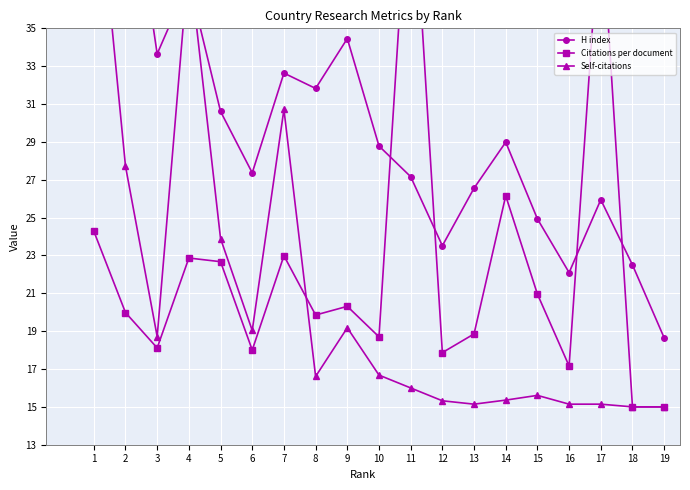

True or false: H index has a value of 12.0 at 10.

False